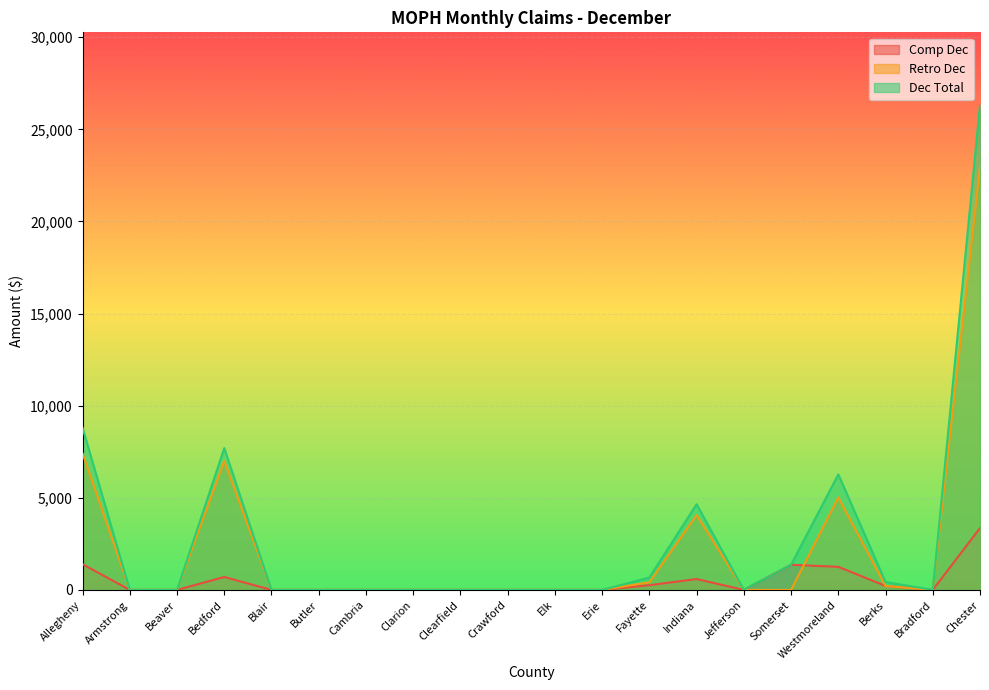

After their last crossing, which series has the higher values: Comp Dec or Retro Dec?

Retro Dec